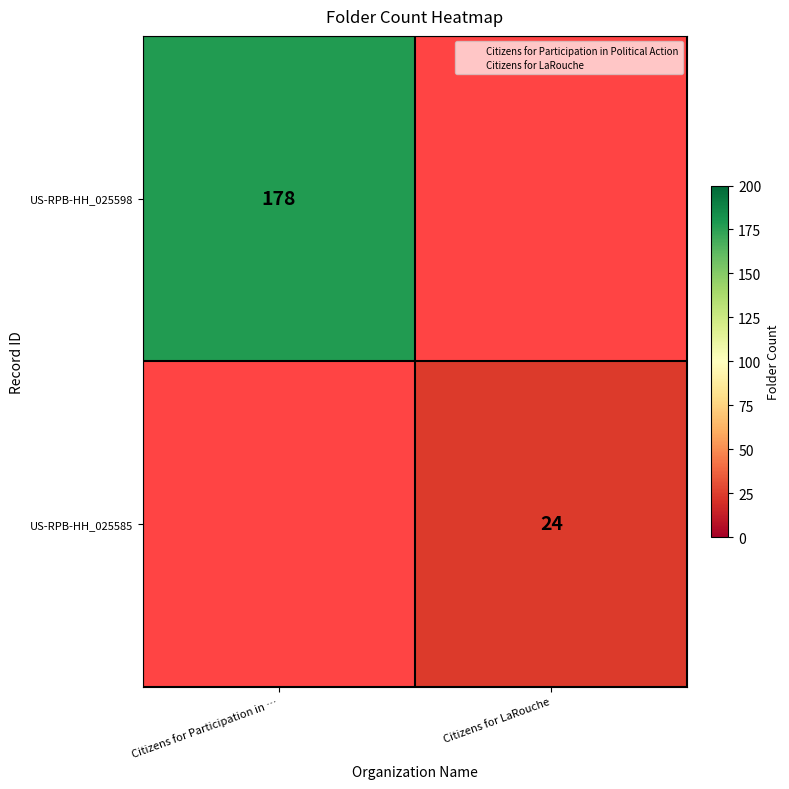

How many series are shown in this chart?

2